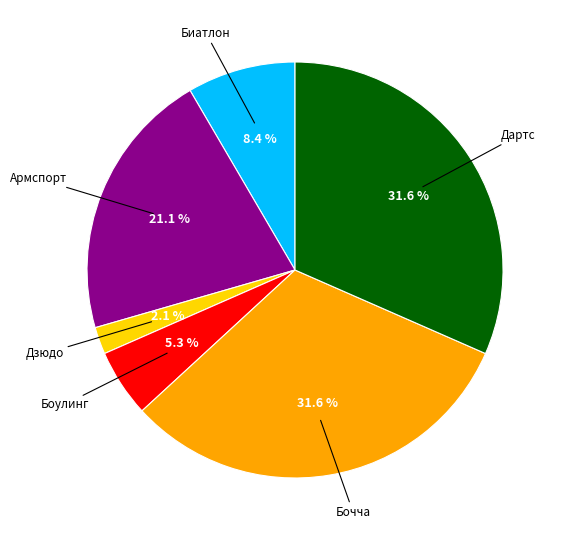

Does any single category account for the majority?

No